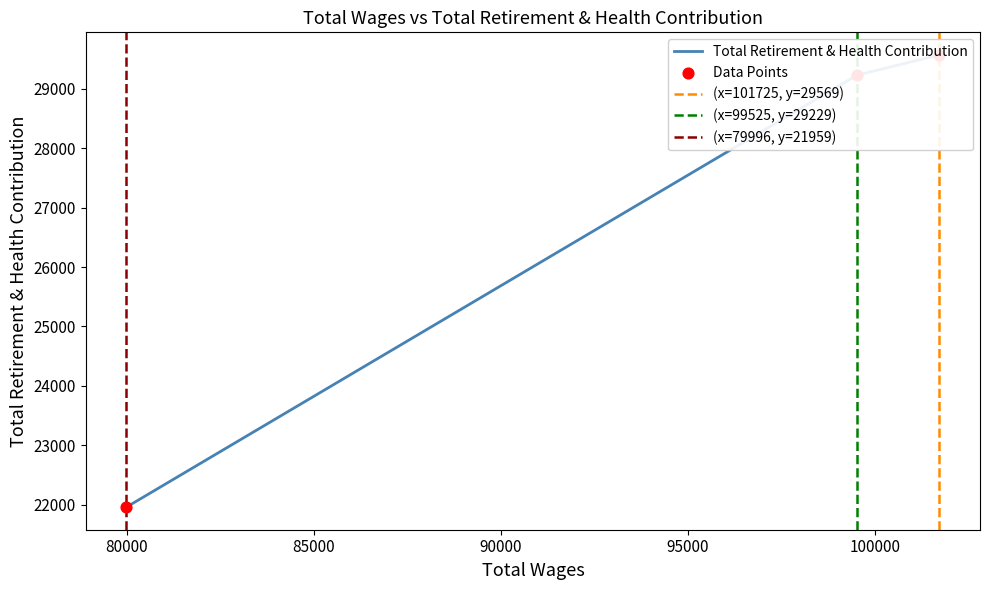

What is the change in value from 99525.0 to 79996.0?

-7270